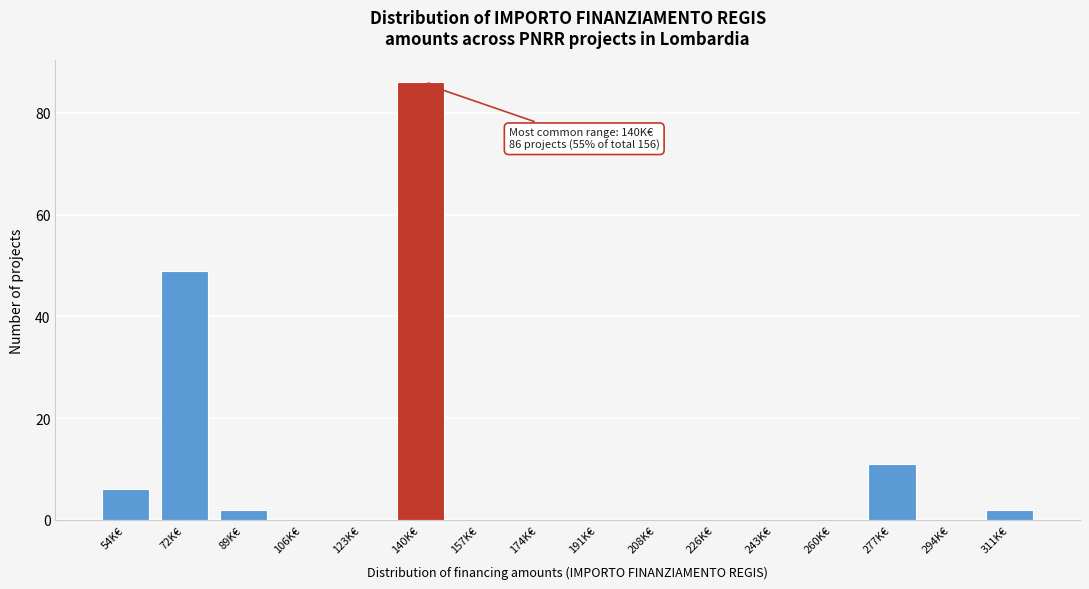

The value at 157K€ is 0. True or false?

True